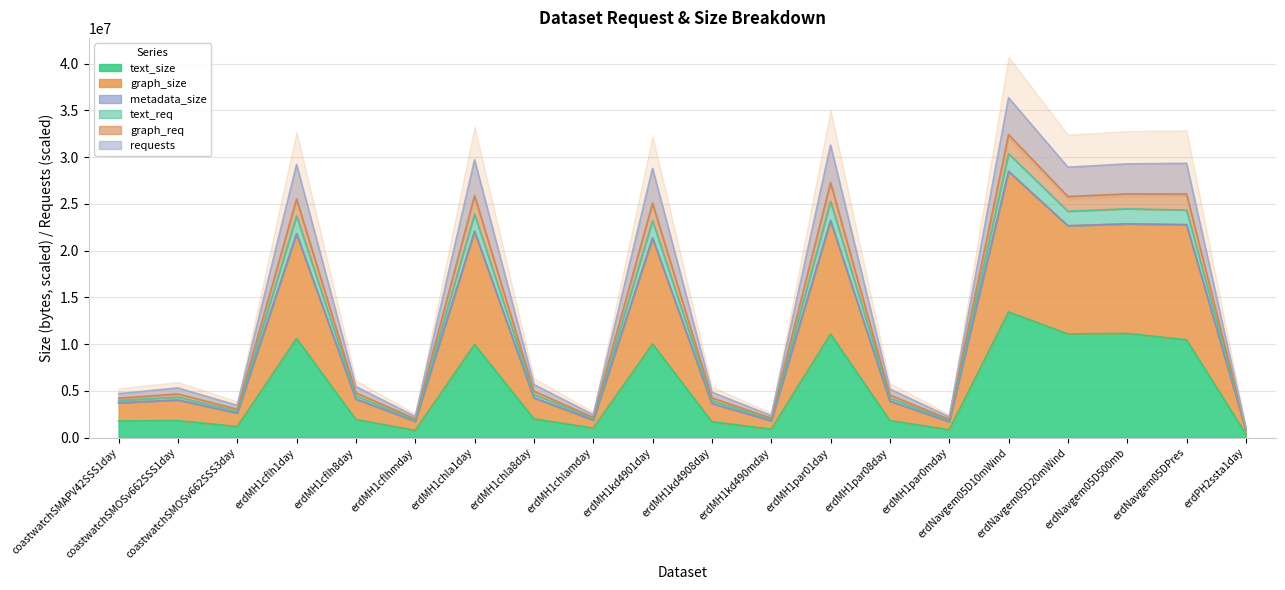

The value of text_req at erdNavgem05D20mWind is 28925383.9. True or false?

True